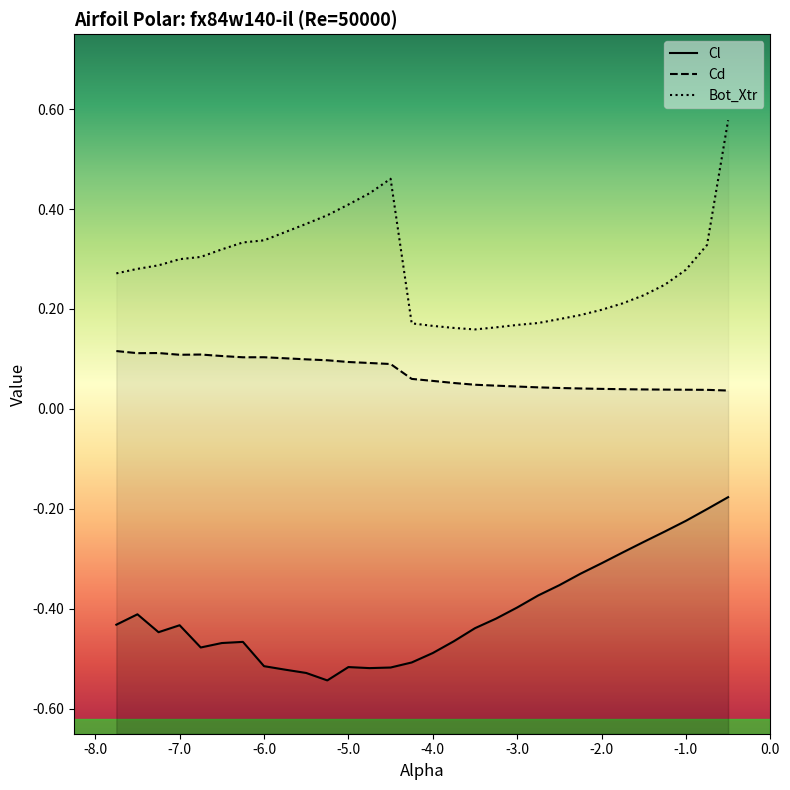

What is the sum of the Bot_Xtr values at -5.75 and -7.25?

0.6